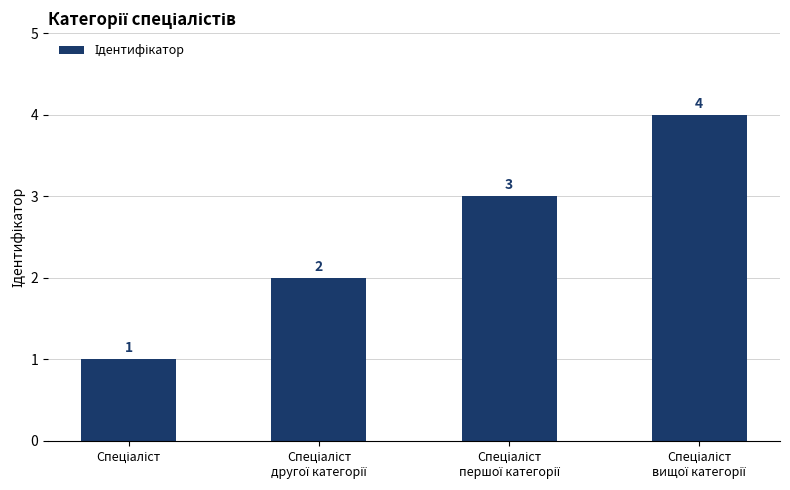

What is the value of the 4th bar from the left?

4